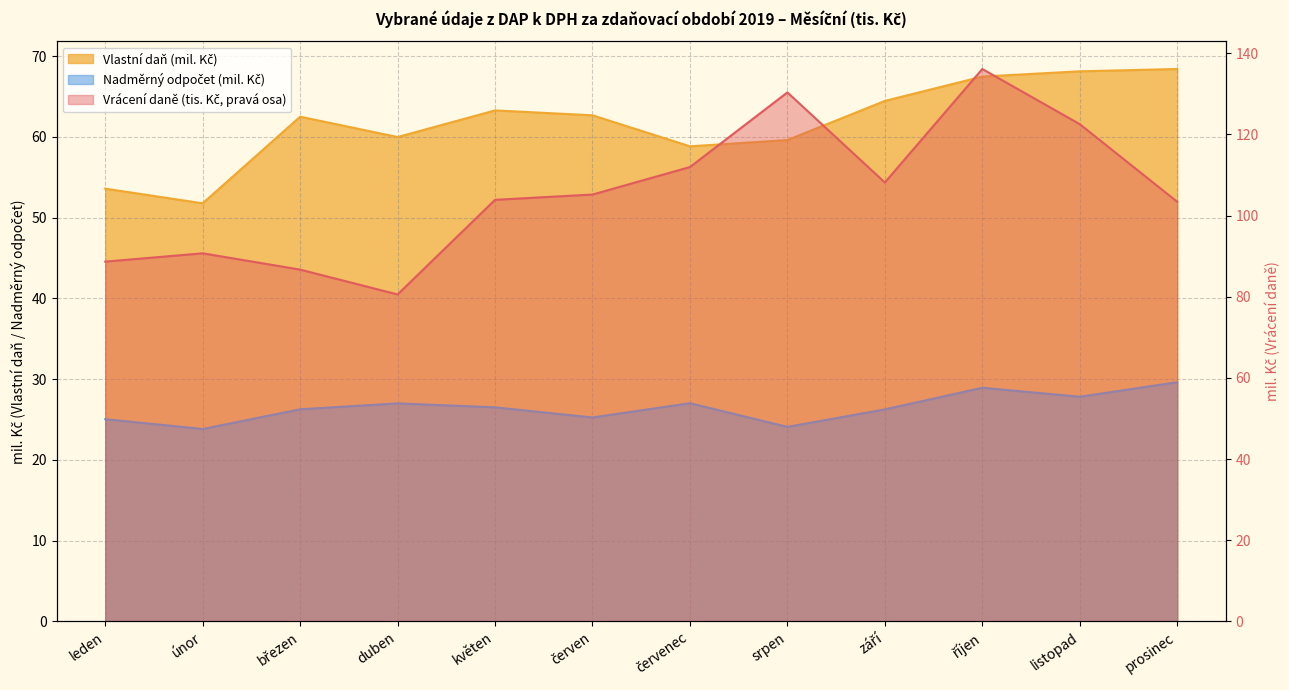

What is the greatest value displayed?

136.1